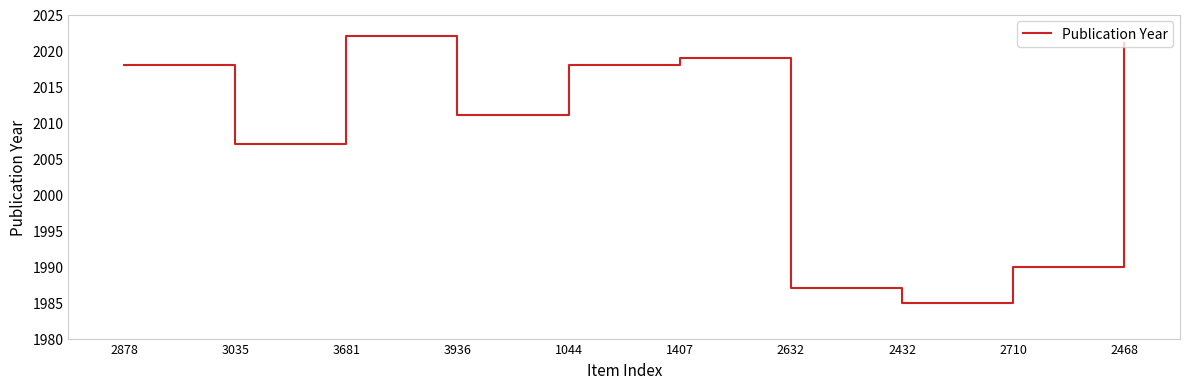

Does the chart have visible grid lines?

No